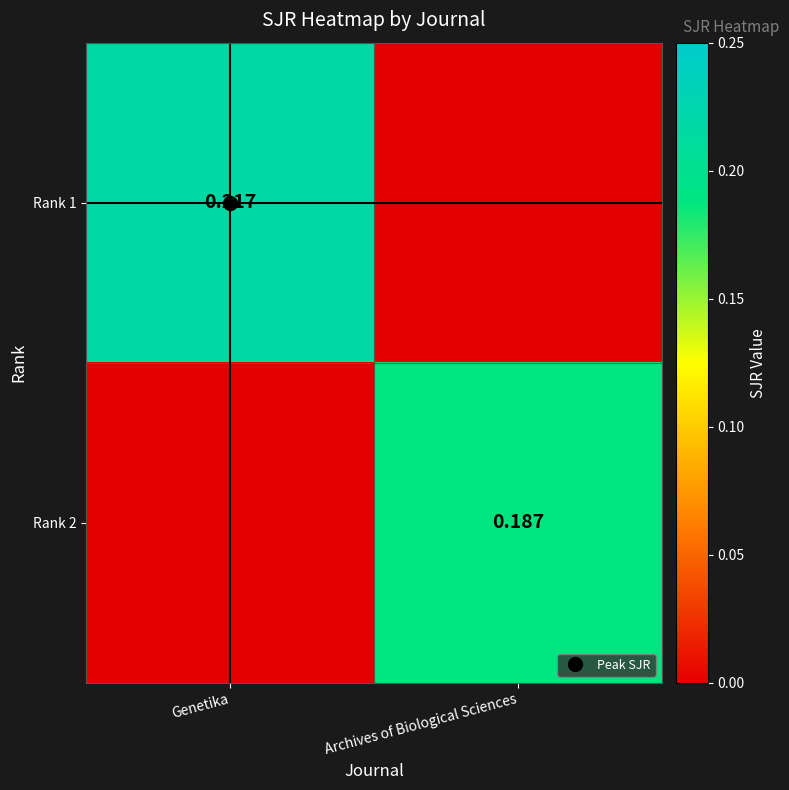

What is the sum of the Rank 1 values at Genetika and Archives of Biological Sciences?

0.2